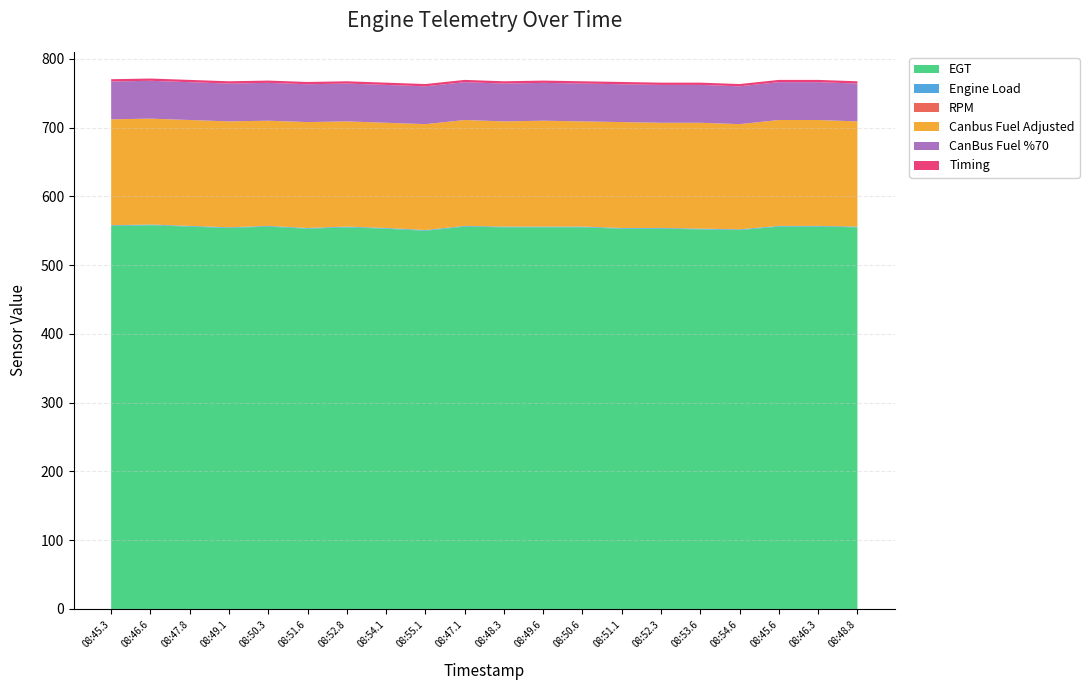

Reading left to right, transcribe all the data shown in this chart.

EGT: 08:45.3=557.0	08:46.6=558.0	08:47.8=556.0	08:49.1=554.0	08:50.3=556.0	08:51.6=553.0	08:52.8=555.0	08:54.1=553.0	08:55.1=550.0	08:47.1=556.0	08:48.3=555.0	08:49.6=555.0	08:50.6=555.0	08:51.1=553.0	08:52.3=553.0	08:53.6=552.0	08:54.6=551.0	08:45.6=556.0	08:46.3=556.0	08:48.8=555.0
Engine Load: 08:45.3=1.0	08:46.6=1.0	08:47.8=1.0	08:49.1=1.0	08:50.3=1.0	08:51.6=1.0	08:52.8=1.0	08:54.1=1.0	08:55.1=1.0	08:47.1=1.0	08:48.3=1.0	08:49.6=1.0	08:50.6=1.0	08:51.1=1.0	08:52.3=1.0	08:53.6=1.0	08:54.6=1.0	08:45.6=1.0	08:46.3=1.0	08:48.8=1.0
RPM: 08:45.3=0.0	08:46.6=0.0	08:47.8=0.0	08:49.1=0.0	08:50.3=0.0	08:51.6=0.0	08:52.8=0.0	08:54.1=0.0	08:55.1=0.0	08:47.1=0.0	08:48.3=0.0	08:49.6=0.0	08:50.6=0.0	08:51.1=0.0	08:52.3=0.0	08:53.6=0.0	08:54.6=0.0	08:45.6=0.0	08:46.3=0.0	08:48.8=0.0
Canbus Fuel Adjusted: 08:45.3=154.0	08:46.6=154.0	08:47.8=154.0	08:49.1=154.0	08:50.3=153.0	08:51.6=154.0	08:52.8=153.0	08:54.1=153.0	08:55.1=154.0	08:47.1=154.0	08:48.3=153.0	08:49.6=154.0	08:50.6=153.0	08:51.1=154.0	08:52.3=153.0	08:53.6=154.0	08:54.6=153.0	08:45.6=154.0	08:46.3=154.0	08:48.8=153.0
CanBus Fuel %70: 08:45.3=55.0	08:46.6=55.0	08:47.8=55.0	08:49.1=55.0	08:50.3=55.0	08:51.6=55.0	08:52.8=55.0	08:54.1=55.0	08:55.1=55.0	08:47.1=55.0	08:48.3=55.0	08:49.6=55.0	08:50.6=55.0	08:51.1=55.0	08:52.3=55.0	08:53.6=55.0	08:54.6=55.0	08:45.6=55.0	08:46.3=55.0	08:48.8=55.0
Timing: 08:45.3=3.3	08:46.6=3.3	08:47.8=3.3	08:49.1=3.3	08:50.3=3.3	08:51.6=3.3	08:52.8=3.3	08:54.1=3.3	08:55.1=3.3	08:47.1=3.3	08:48.3=3.3	08:49.6=3.3	08:50.6=3.3	08:51.1=3.3	08:52.3=3.3	08:53.6=3.3	08:54.6=3.3	08:45.6=3.3	08:46.3=3.3	08:48.8=3.3